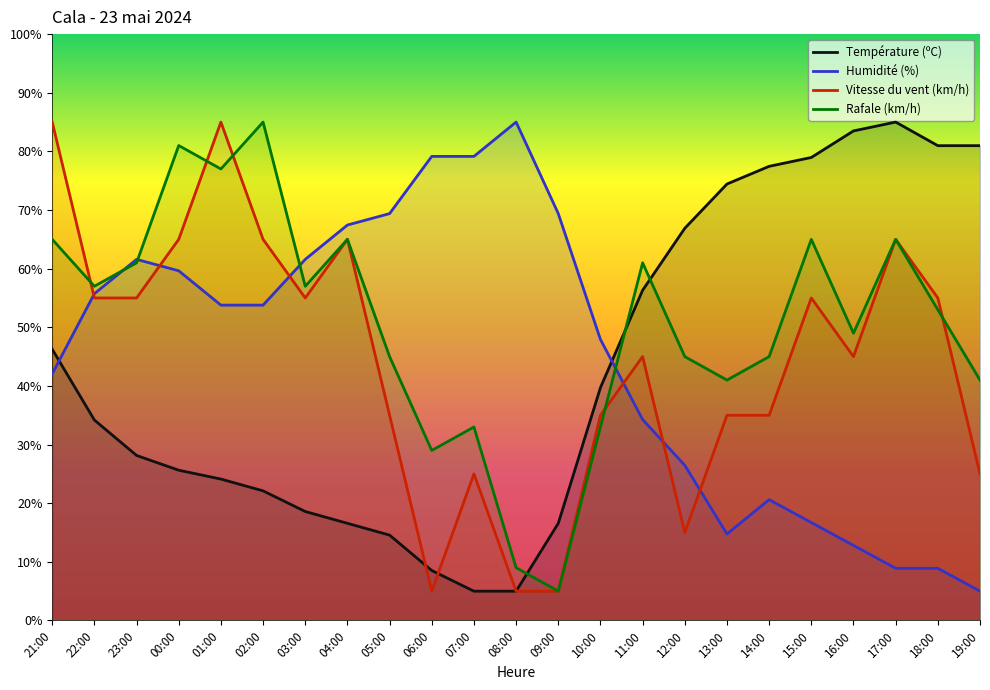

What is the difference between the Rafale (km/h) values at 13:00 and 10:00?

8.0